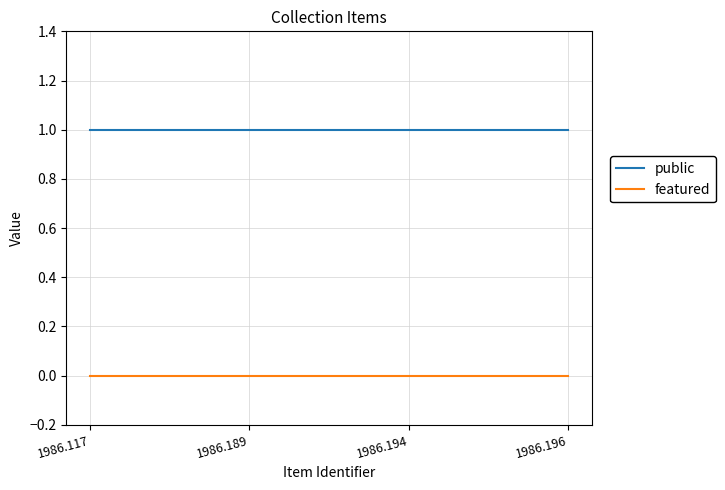

True or false: public and featured intersect in this chart.

False